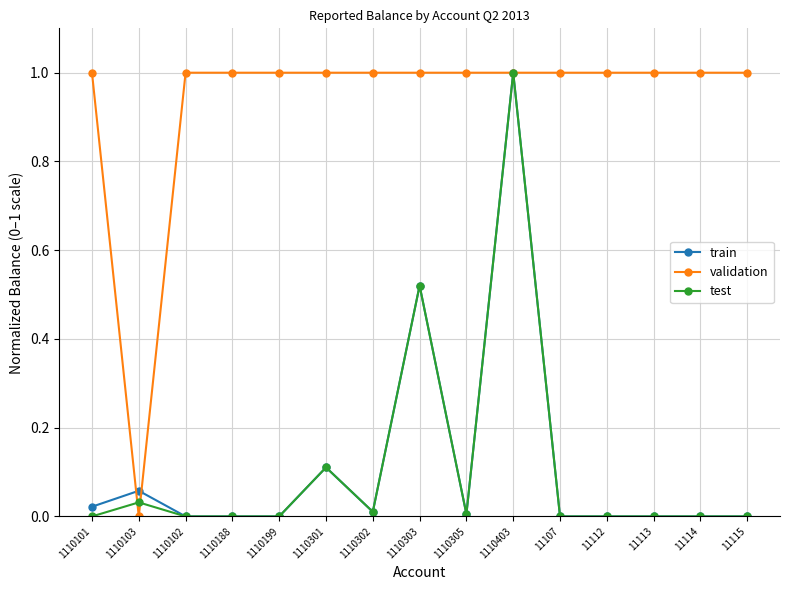

Which series has the largest total across all categories?

validation